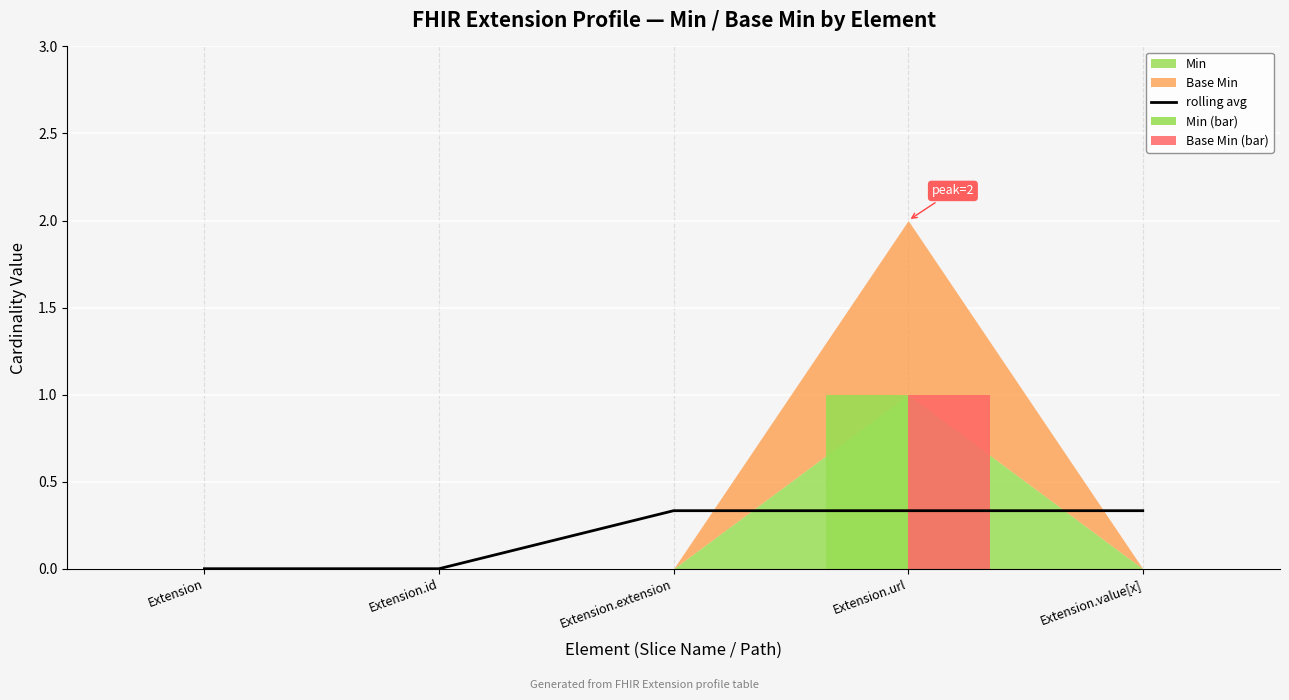

At which label does Base Min (bar) reach its minimum?

Extension